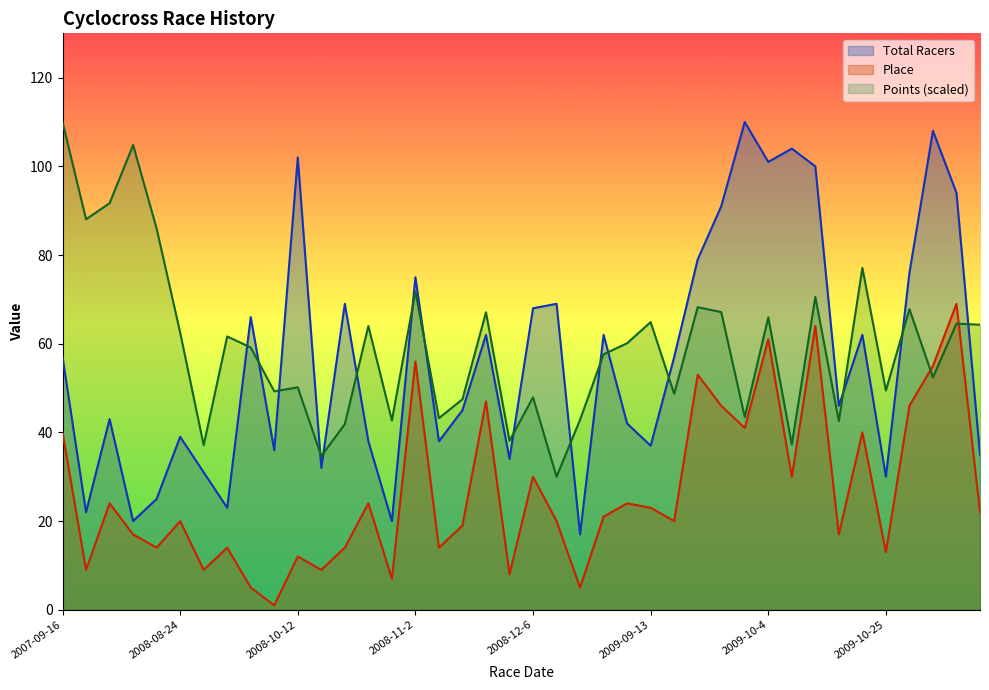

List the labels in order of Total Racers value, smallest first.

2008-12-13, 2007-11-17, 2008-10-26, 2007-10-27, 2008-09-20, 2007-11-25, 2009-10-25, 2008-09-14, 2008-10-18, 2008-11-30, 2009-11-14, 2008-10-5, 2009-09-13, 2008-10-25, 2008-11-22, 2008-08-24, 2009-08-29, 2007-11-11, 2008-11-23, 2009-10-17, 2007-09-16, 2009-09-20, 2008-11-29, 2009-08-23, 2009-10-24, 2008-09-21, 2008-12-6, 2008-10-19, 2008-12-7, 2008-11-2, 2009-10-31, 2009-09-26, 2009-09-27, 2009-11-8, 2009-10-11, 2009-10-4, 2008-10-12, 2009-10-10, 2009-11-7, 2009-10-3